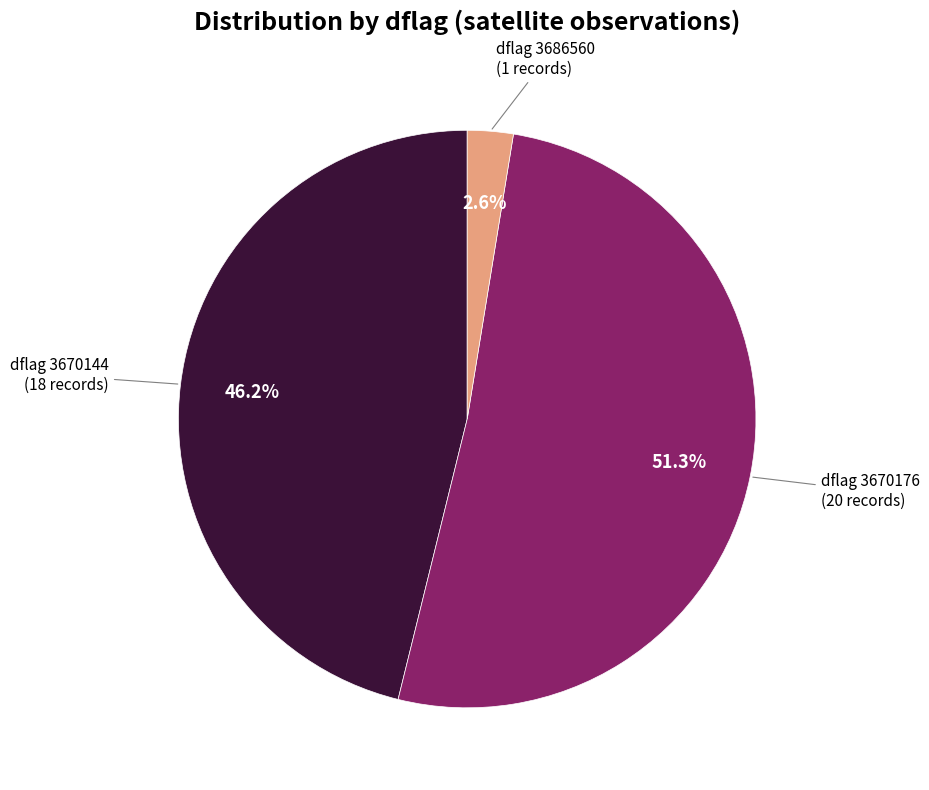

Is there a majority slice in this chart?

Yes